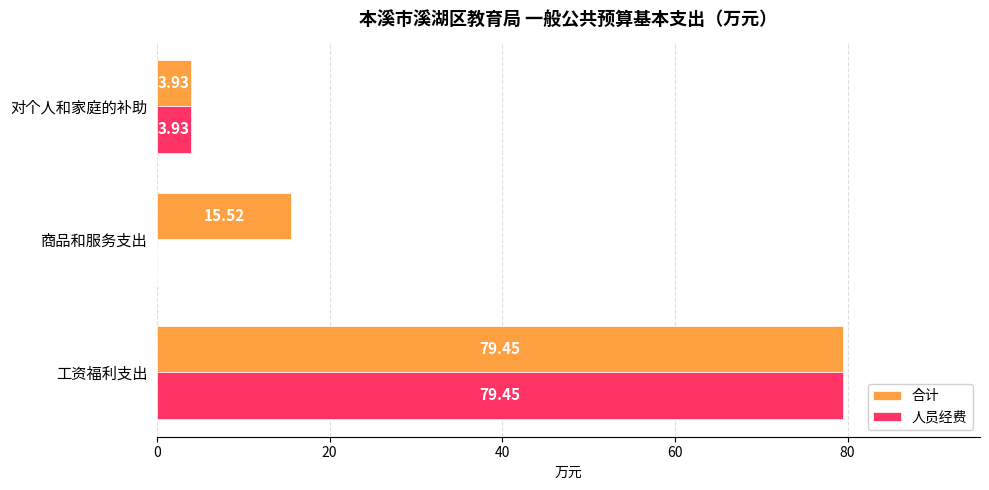

What is the sum of the 人员经费 values at 工资福利支出 and 商品和服务支出?

79.5